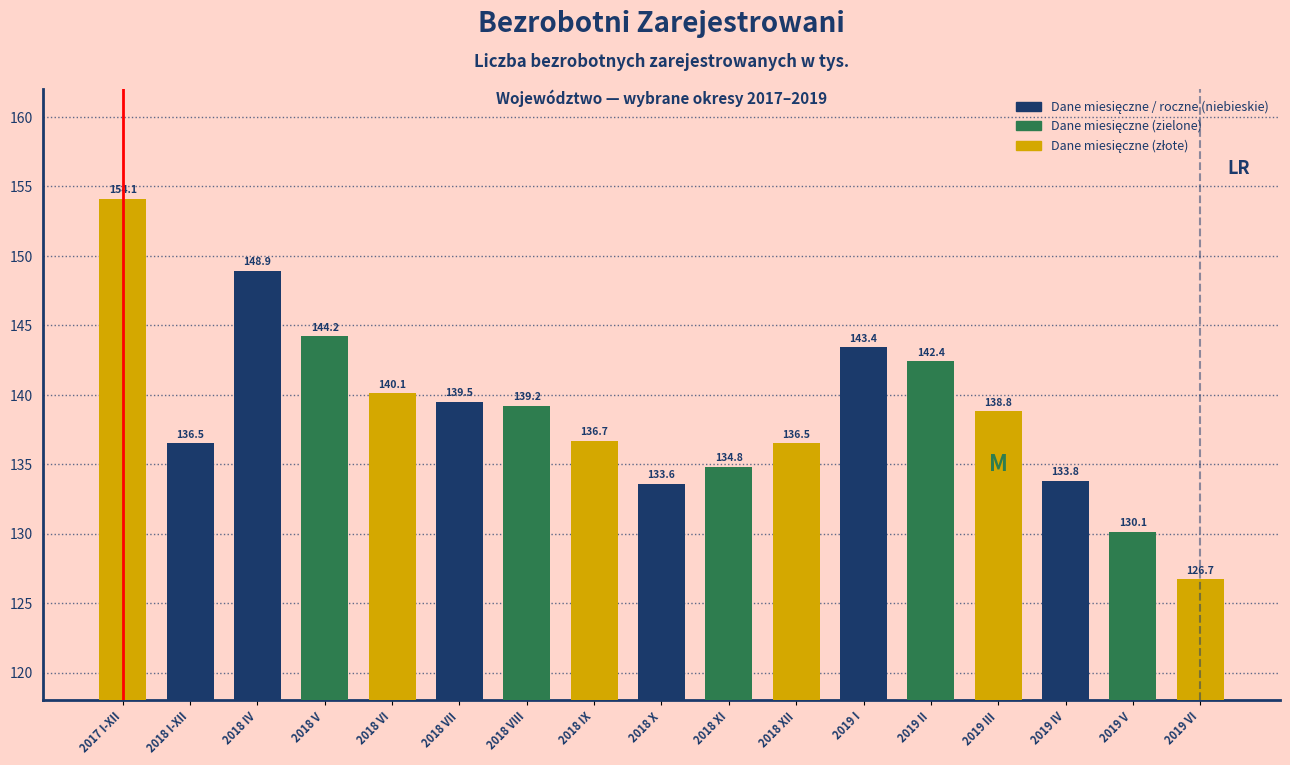

Reading left to right, extract all data points from this chart.

2017 I-XII=154.1	2018 I-XII=136.5	2018 IV=148.9	2018 V=144.2	2018 VI=140.1	2018 VII=139.5	2018 VIII=139.2	2018 IX=136.7	2018 X=133.6	2018 XI=134.8	2018 XII=136.5	2019 I=143.4	2019 II=142.4	2019 III=138.8	2019 IV=133.8	2019 V=130.1	2019 VI=126.7